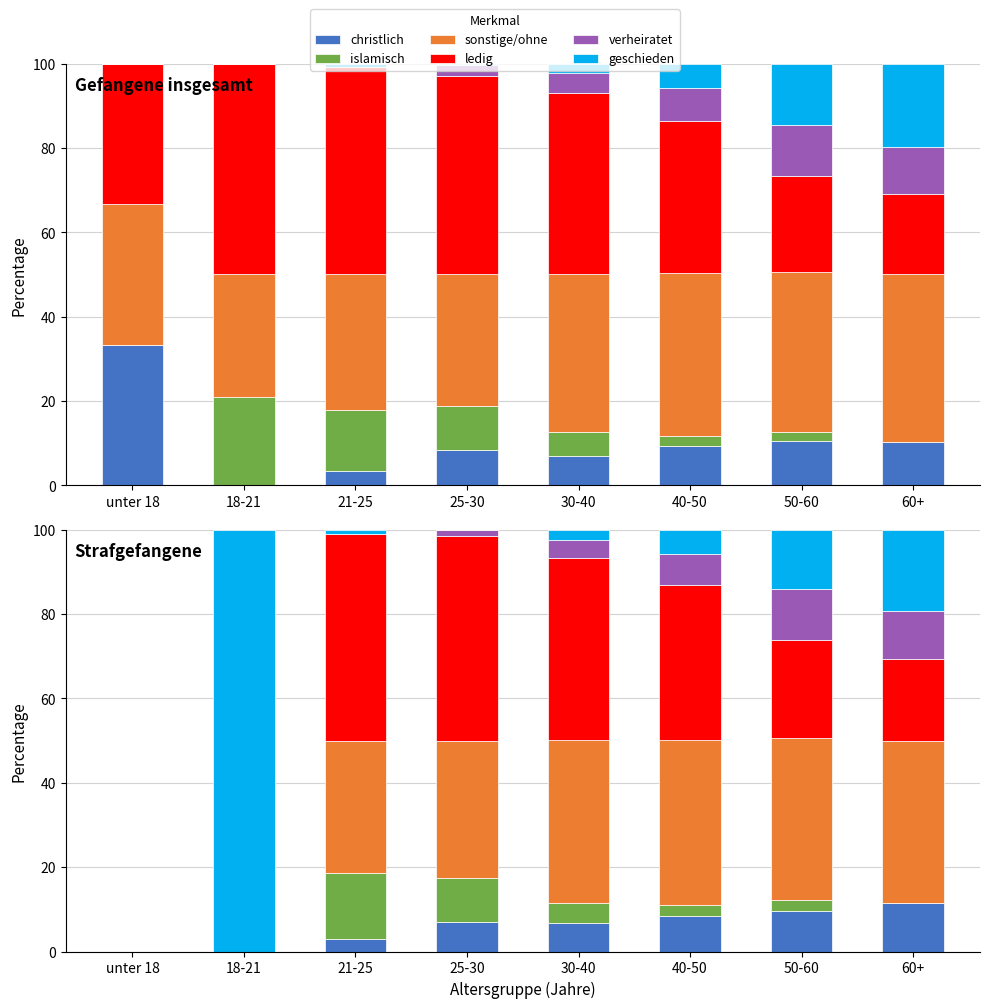

What is the difference between the maximum and second lowest values in the islamisch series?

15.7